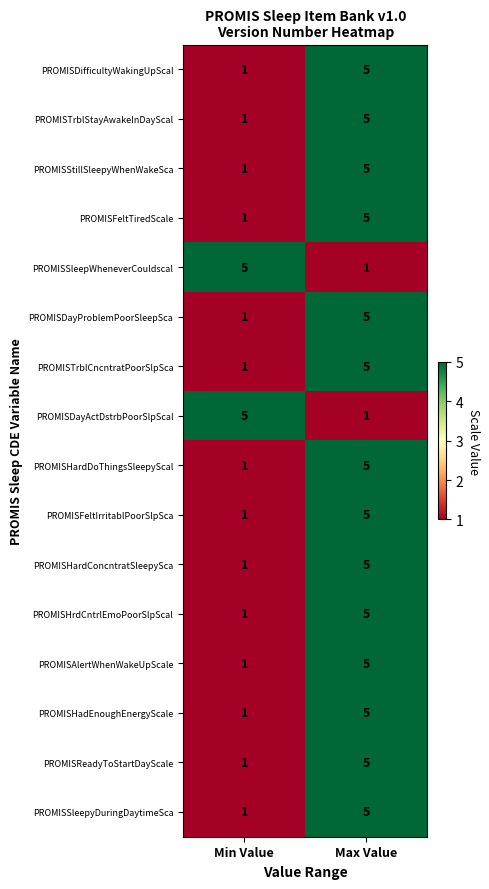

Rank the categories by PROMISStillSleepyWhenWakeSca value from highest to lowest.

Max Value, Min Value